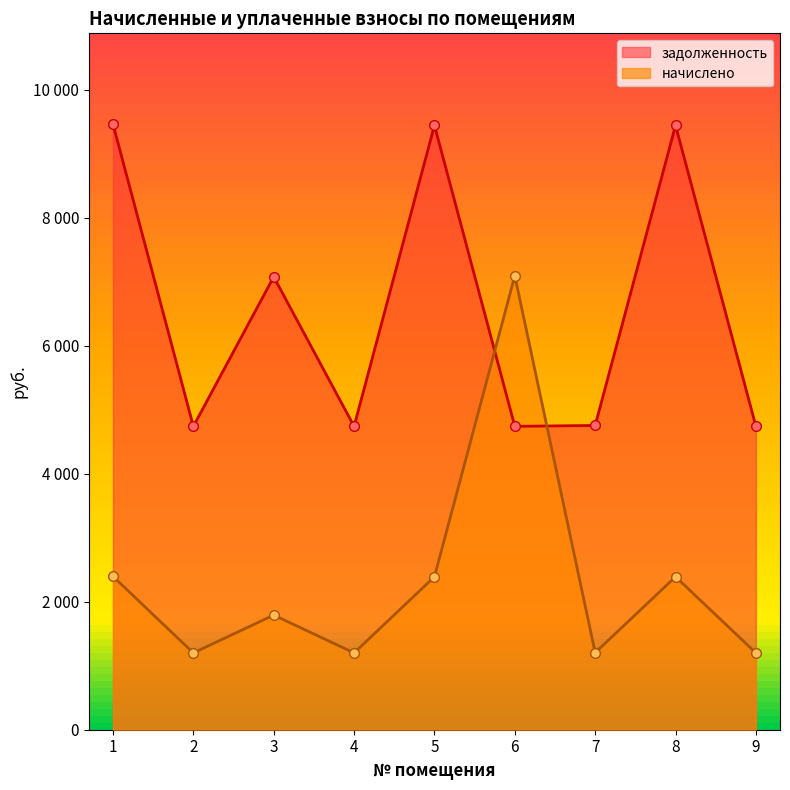

What are all the series names shown in the legend?

задолженность, начислено